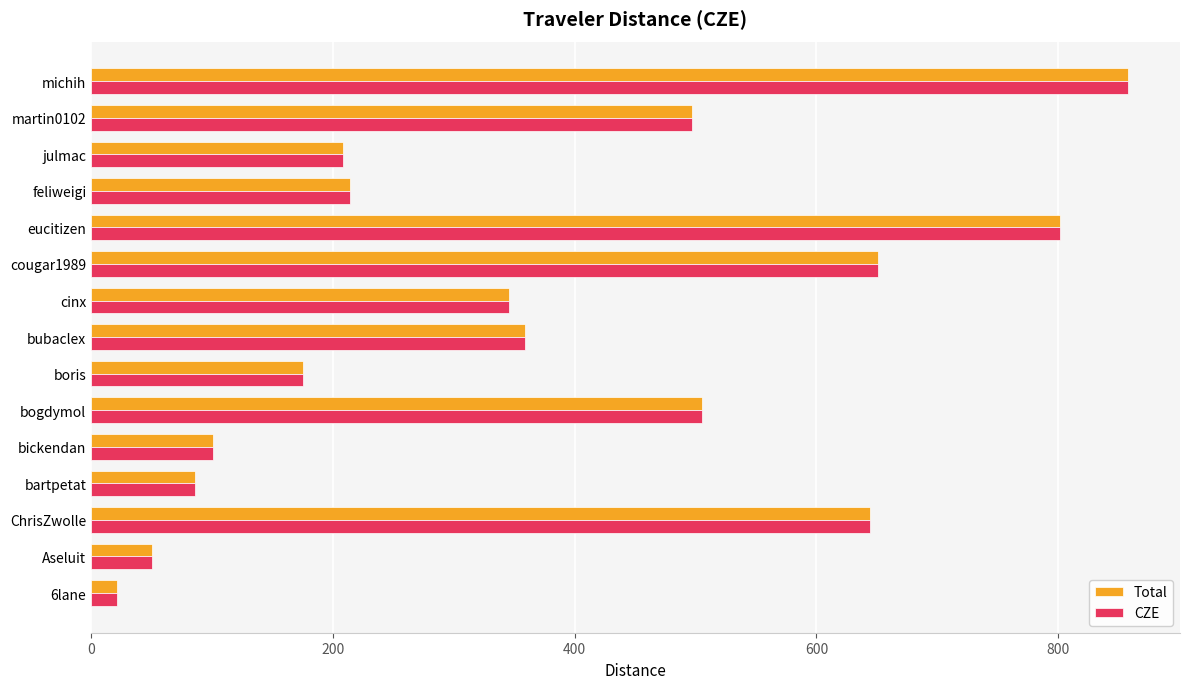

What is the total value across all series at michih?

1715.6